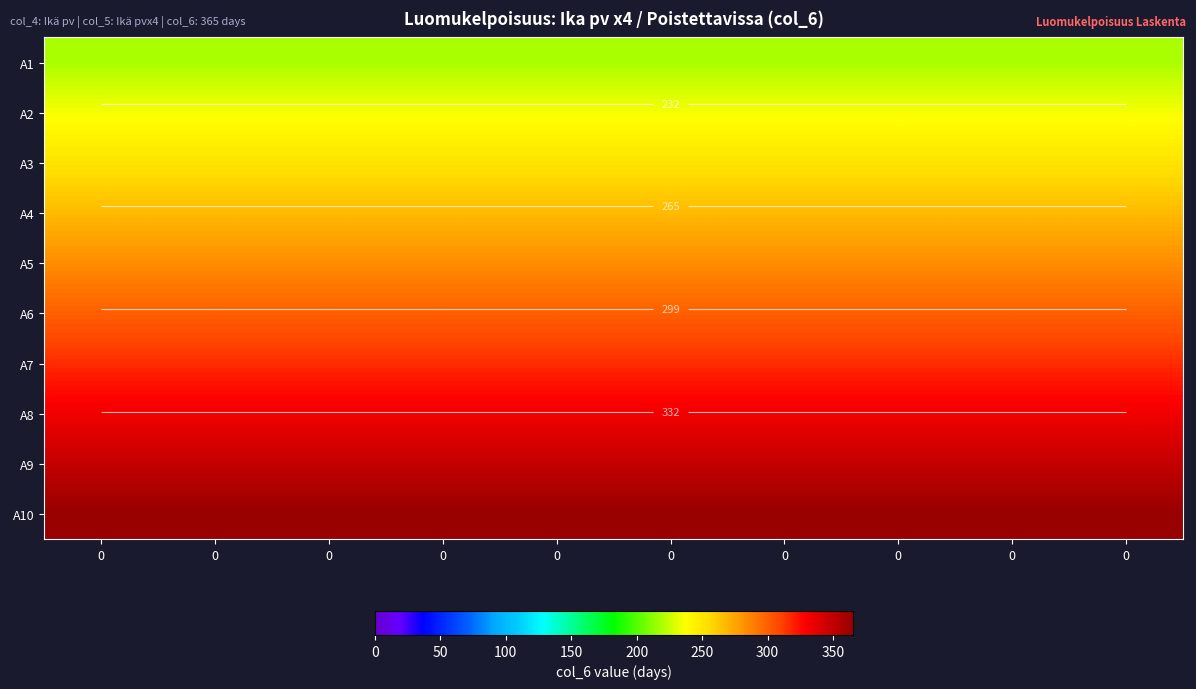

At how many categories does at least one series exceed 301?

10